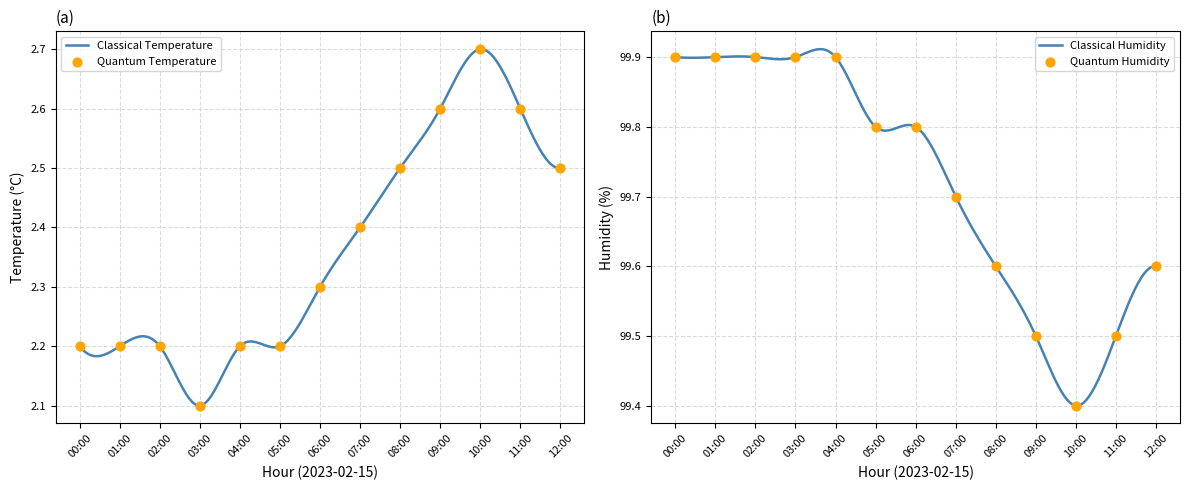

Which series has the largest total across all categories?

humidity